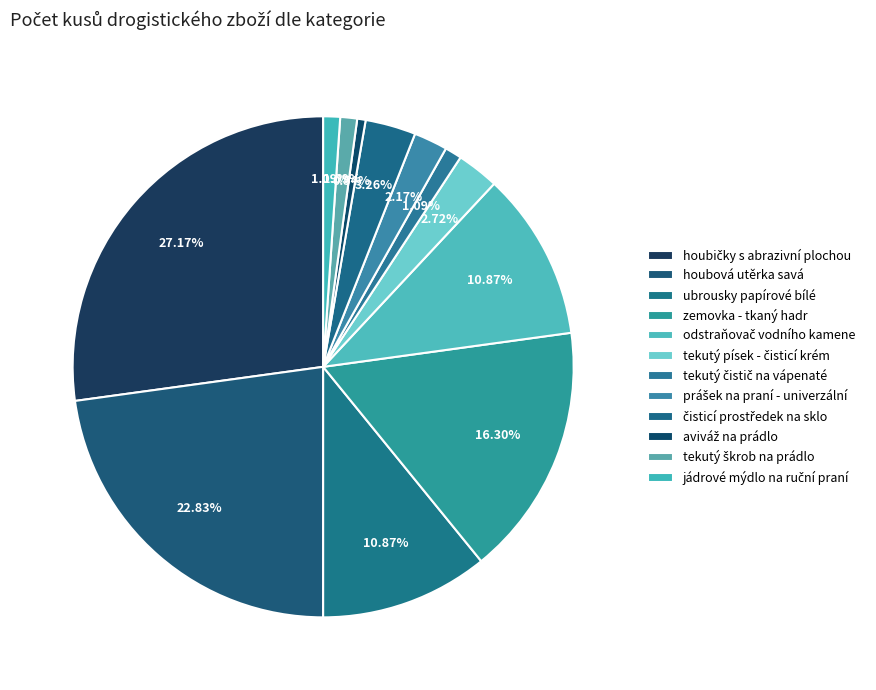

Which slice is the largest?

houbičky s abrazivní plochou